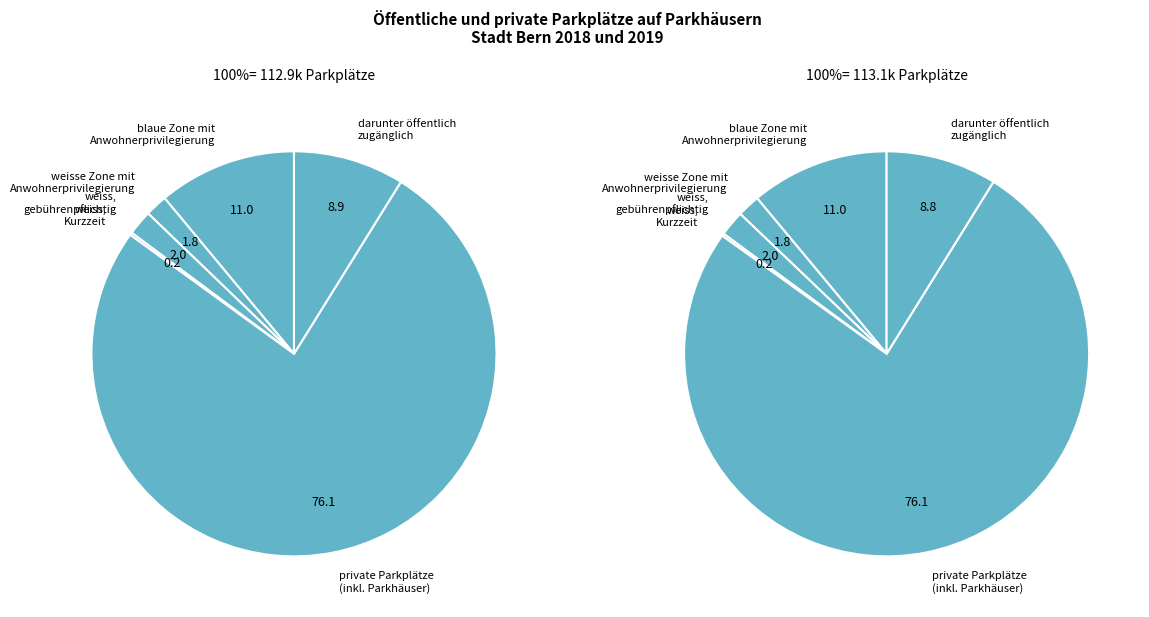

What percentage is NOT represented by darunter öffentlich
zugänglich?

91.1%